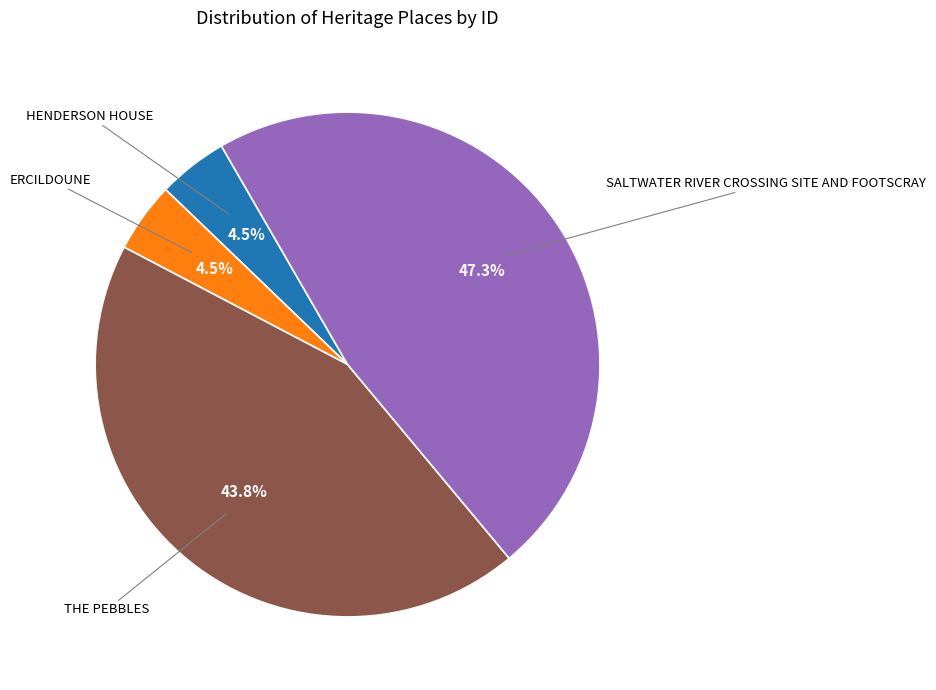

How many slices are in this pie chart?

4